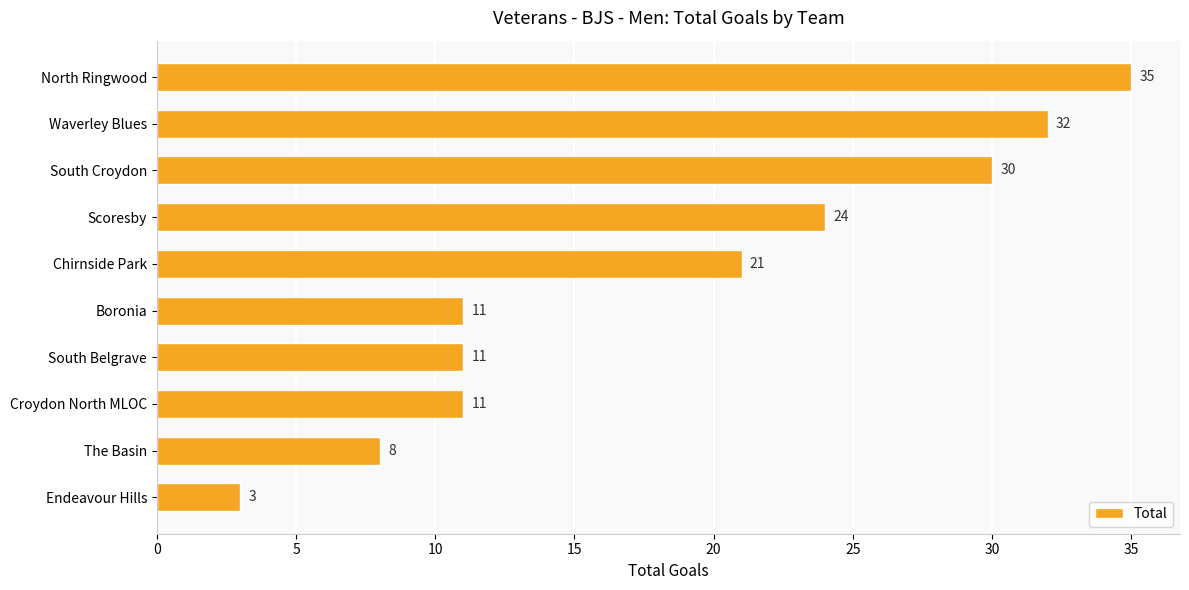

What is the difference between the second highest and minimum values?

29